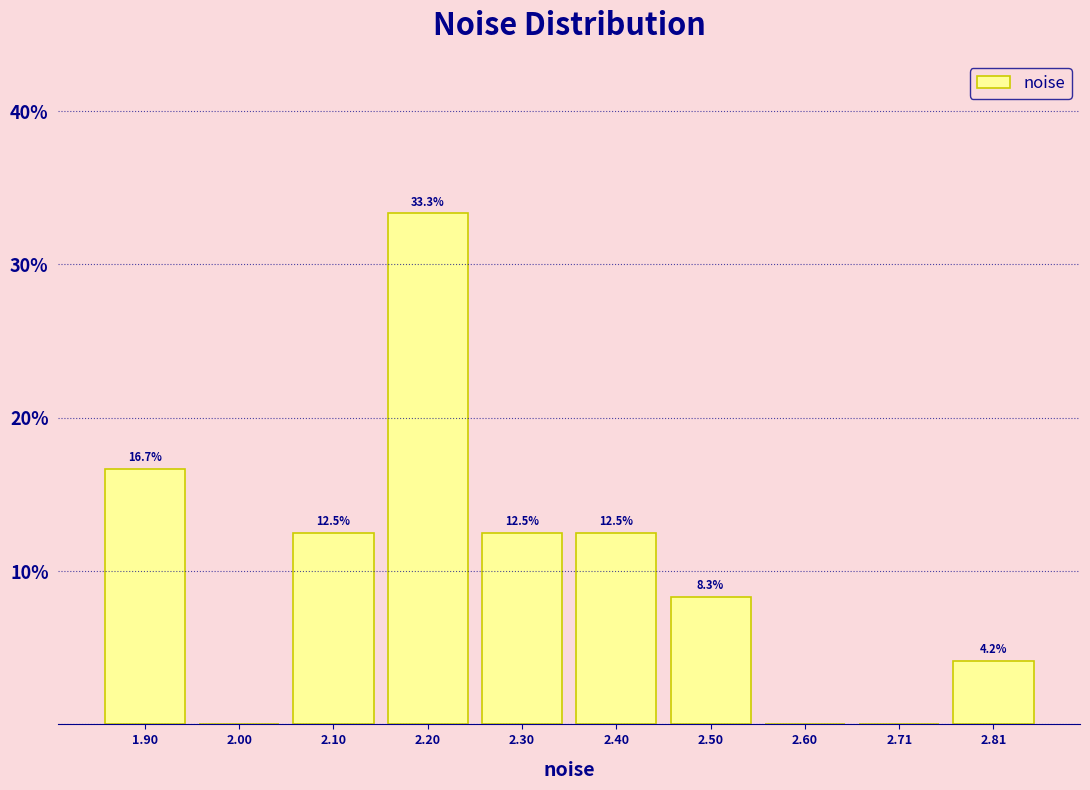

Which range on the x-axis has the tallest bar?

2.14 to 2.24